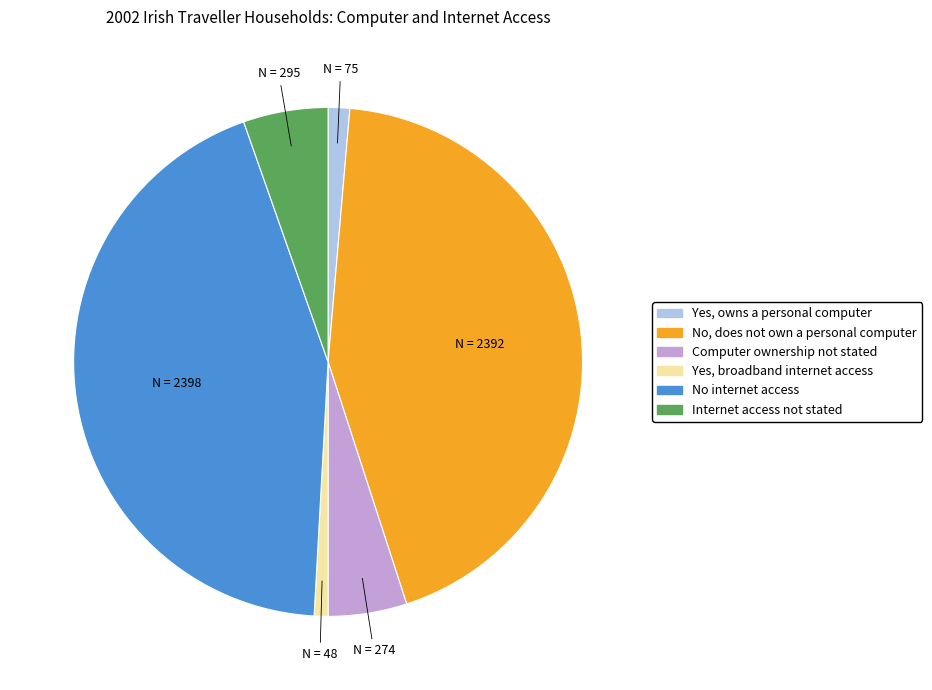

Which has a higher value, Yes, broadband internet access or No internet access?

No internet access